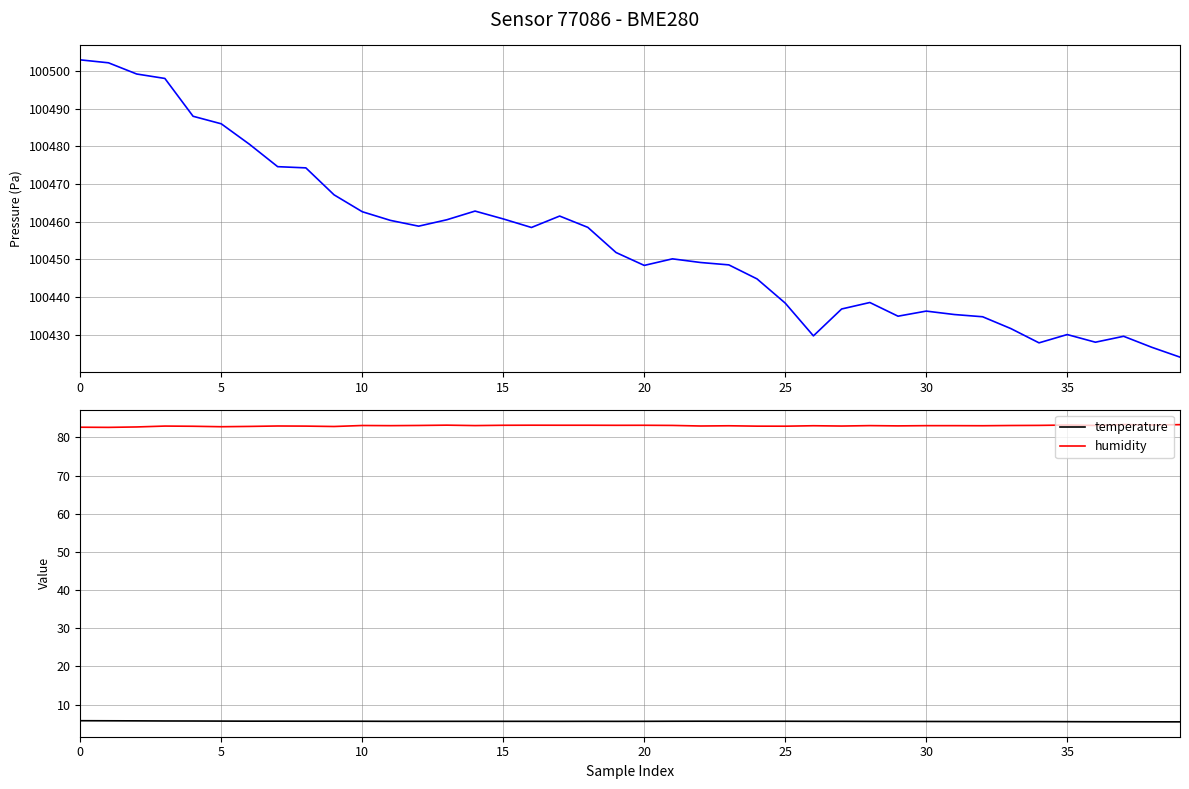

Between 38 and 39, which series saw the biggest shift?

pressure